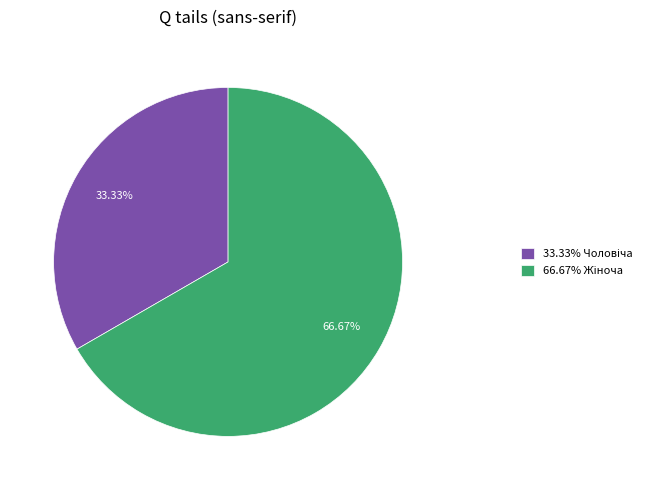

Does any single category account for the majority?

Yes